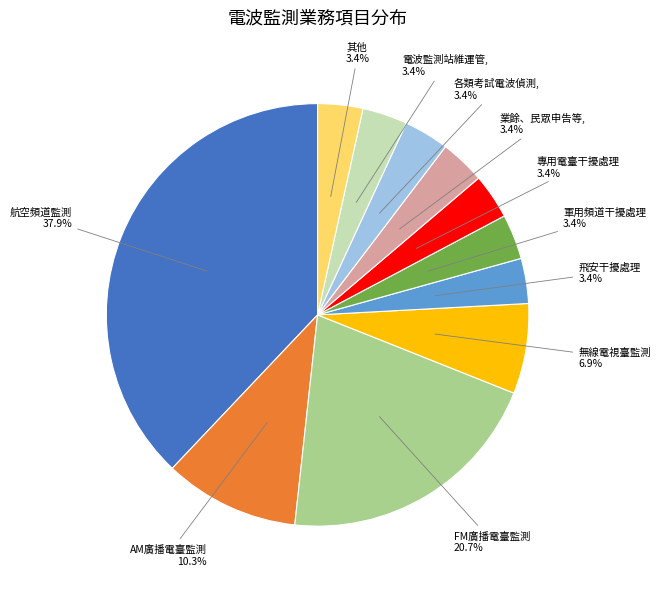

Is there any slice that represents more than half of the pie?

No